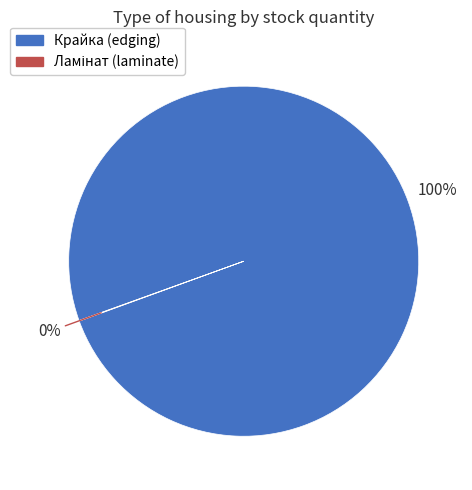

Is there any slice that represents more than half of the pie?

Yes